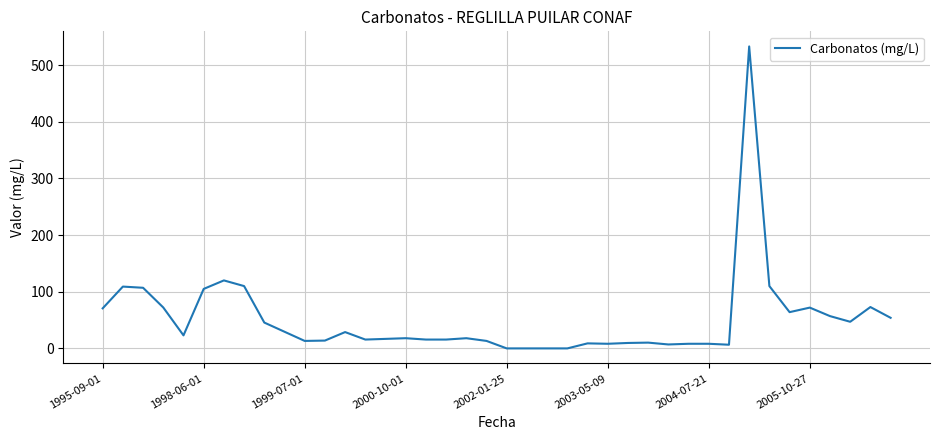

How many lines are shown in the chart?

1